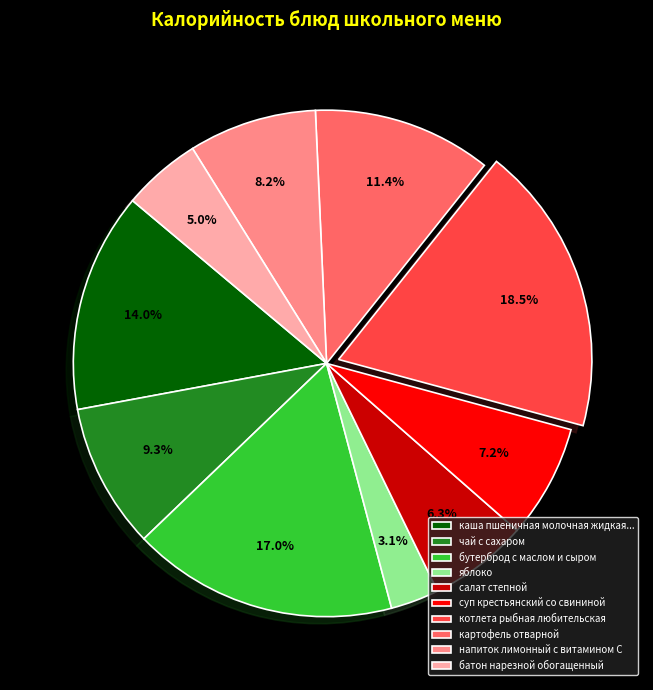

True or false: суп крестьянский со свининой accounts for 15% of the total.

False